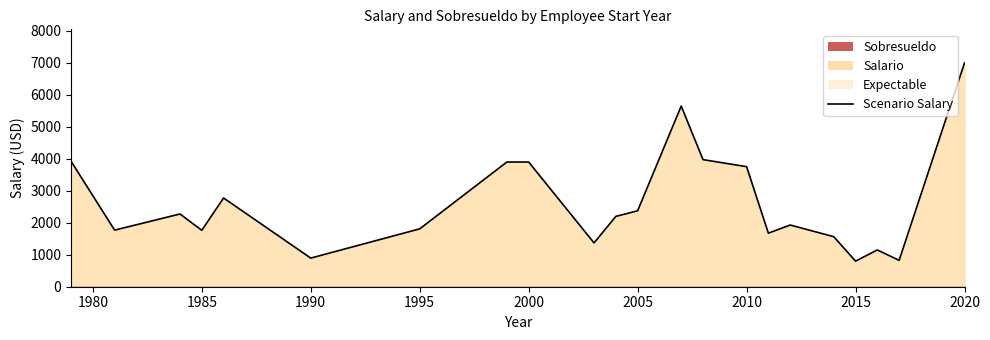

Is it true that the value at 1985 is 3051?

False